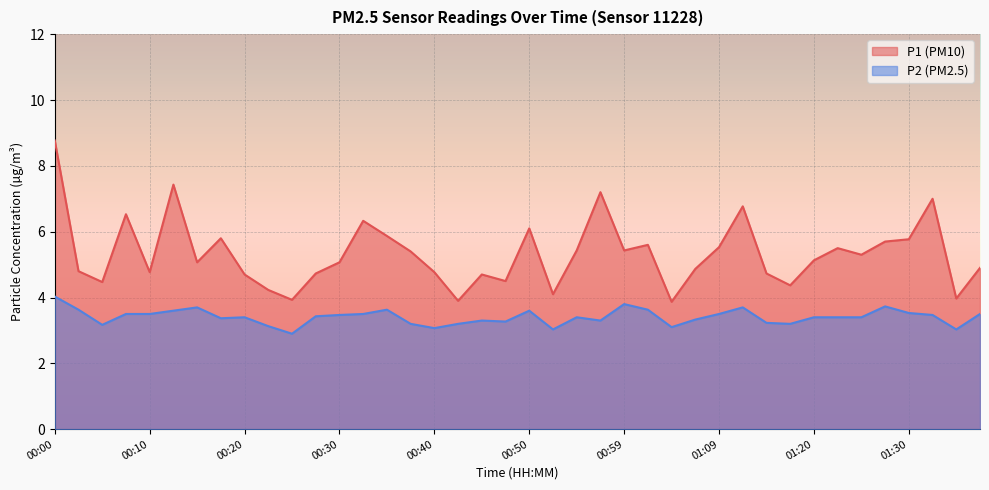

At which label does P1 reach its minimum?

01:04